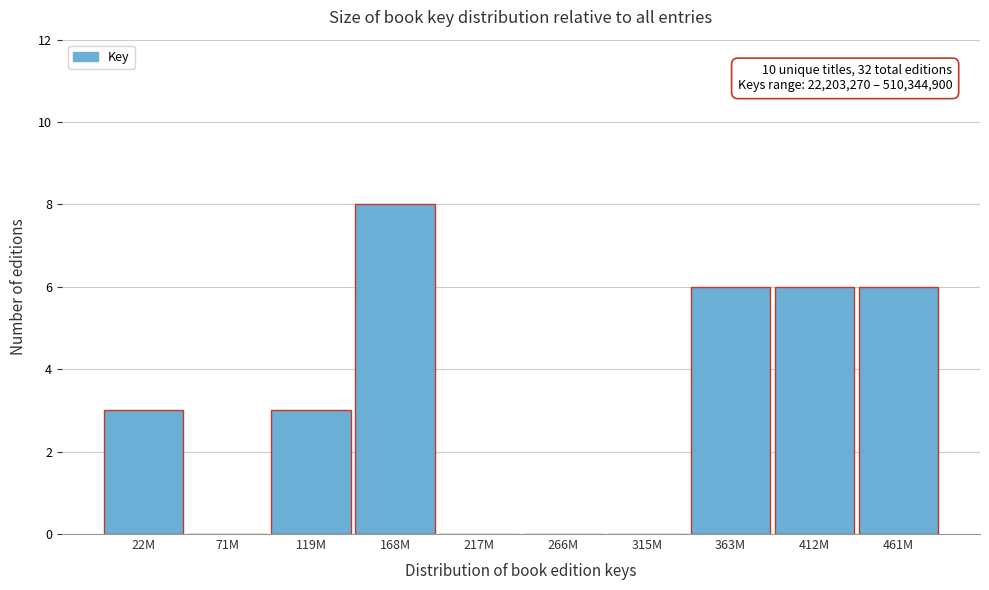

Reading right to left, list all the values displayed in this chart.

461M=6	412M=6	363M=6	315M=0	266M=0	217M=0	168M=8	119M=3	71M=0	22M=3